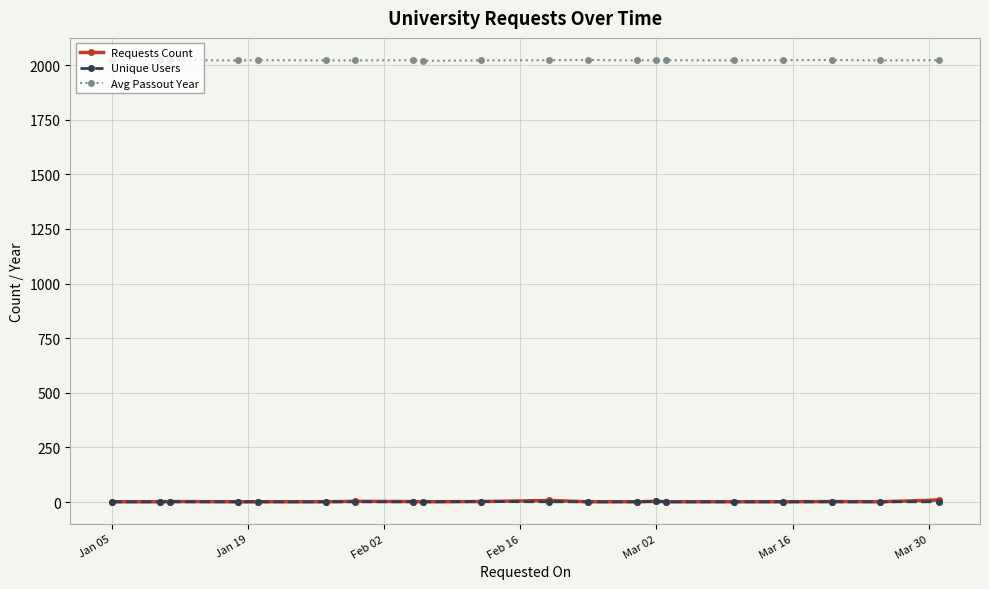

What is the maximum value shown in the chart?

2023